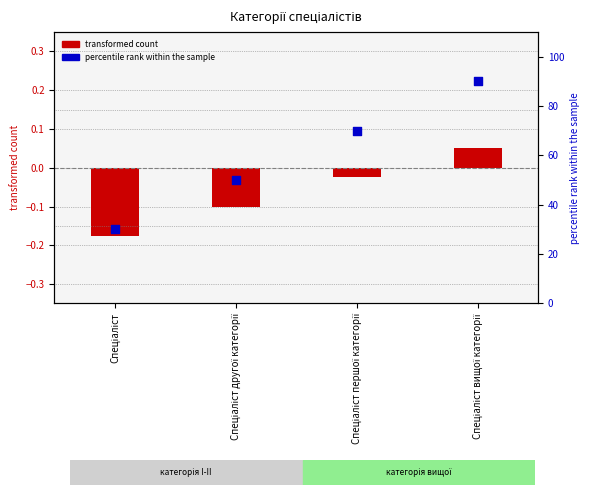

At which category is the sum across all series the highest?

Спеціаліст вищої категорії